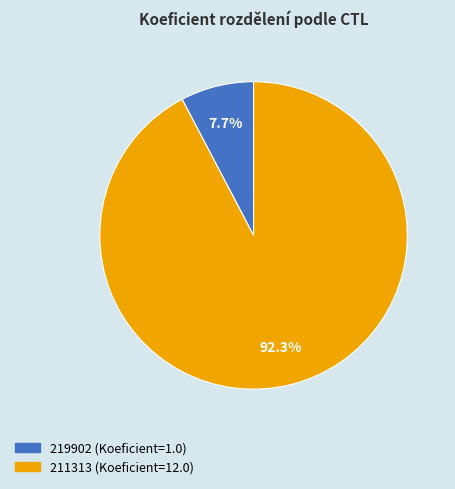

How much of the chart is everything except 219902?

92.3%